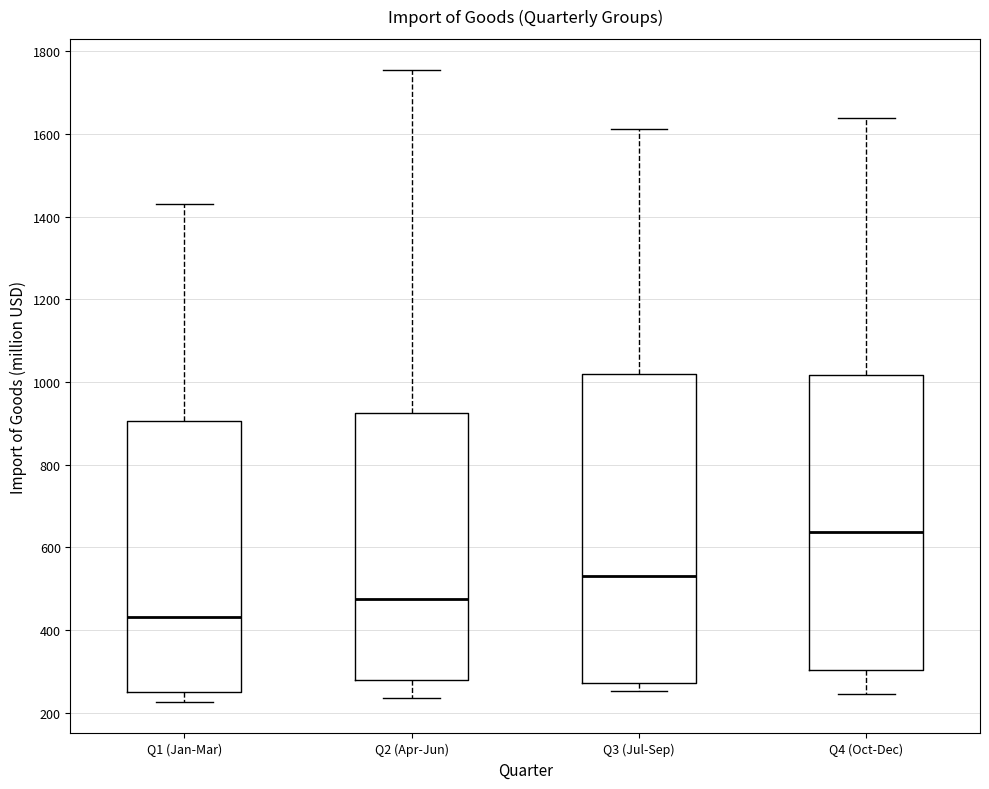

Which box's median line is the lowest?

Q1 (Jan-Mar)